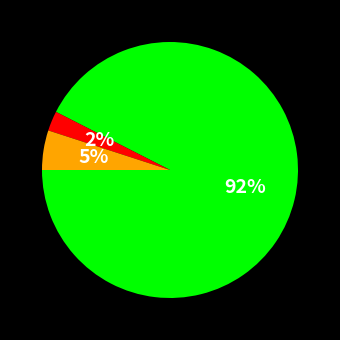

Does any single category account for the majority?

Yes